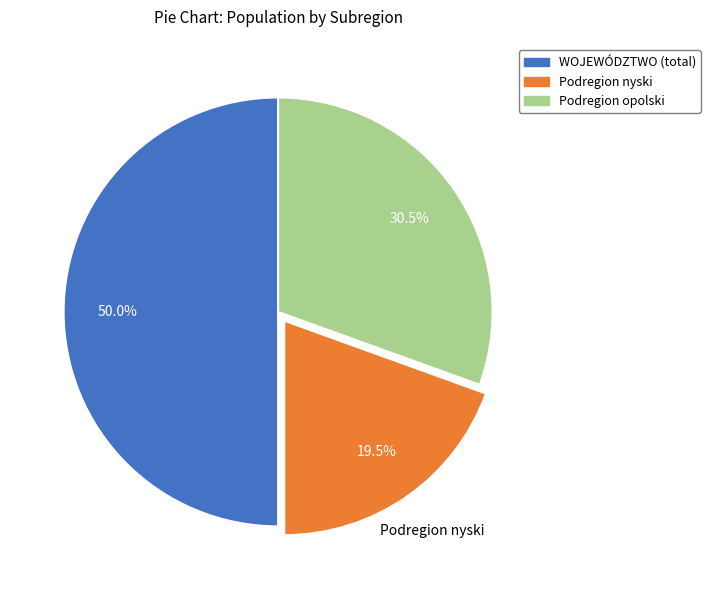

Combined, do WOJEWÓDZTWO (total) and Podregion opolski account for over 50%?

Yes